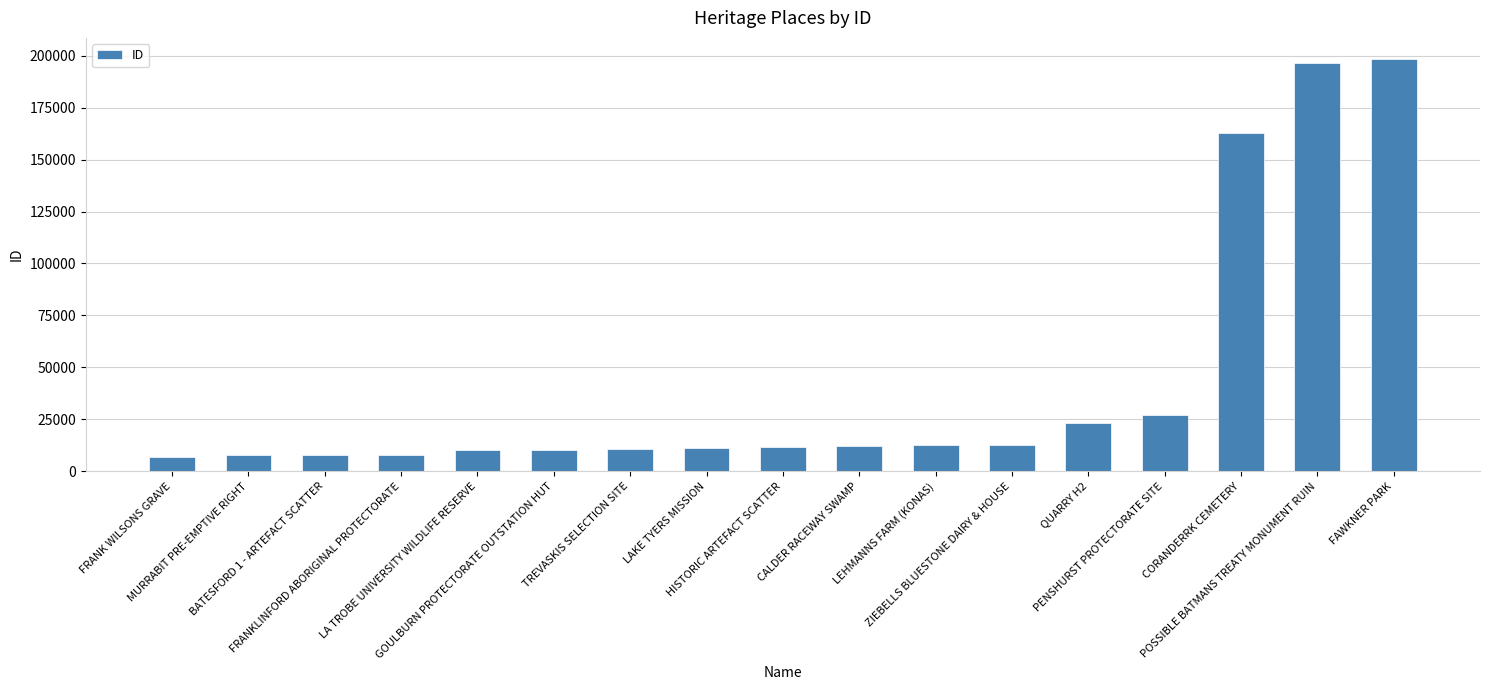

What is the change in value from TREVASKIS SELECTION SITE to PENSHURST PROTECTORATE SITE?

+16371